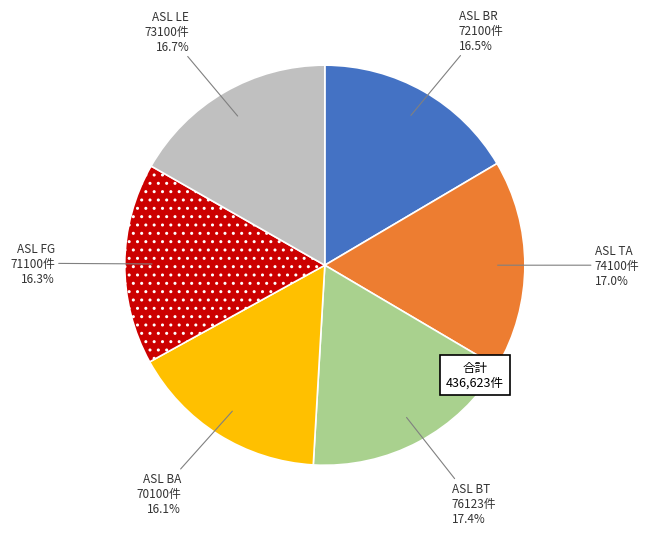

What is the total percentage of ASL LE and ASL TA?

33.7%